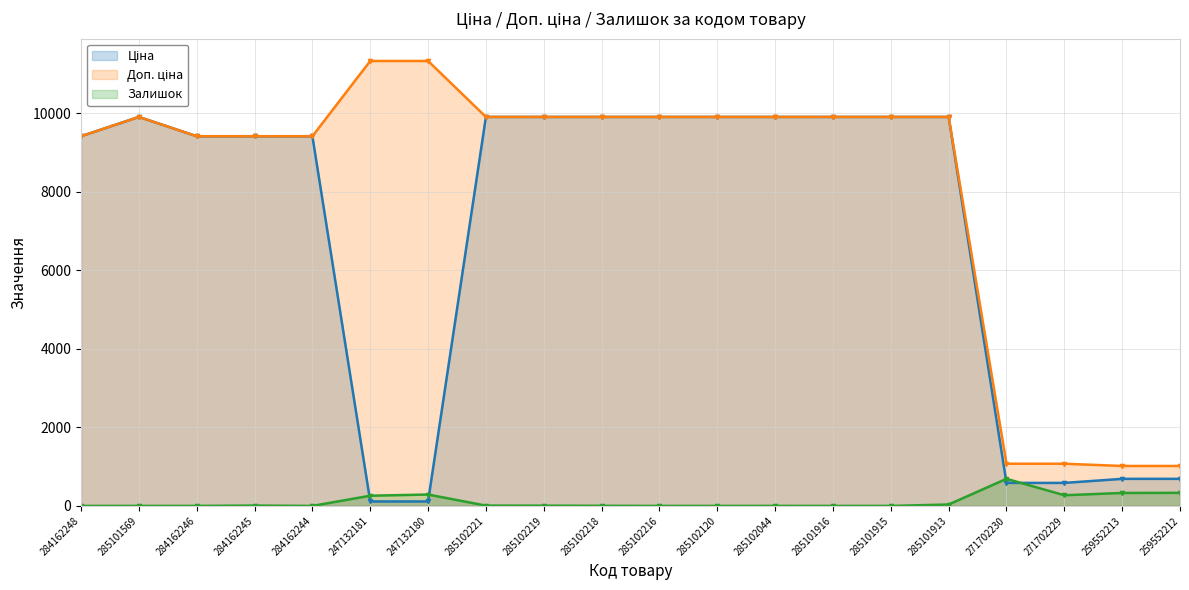

Is the value of Доп. ціна at 285101916 greater than the value of Ціна at 259552212?

Yes